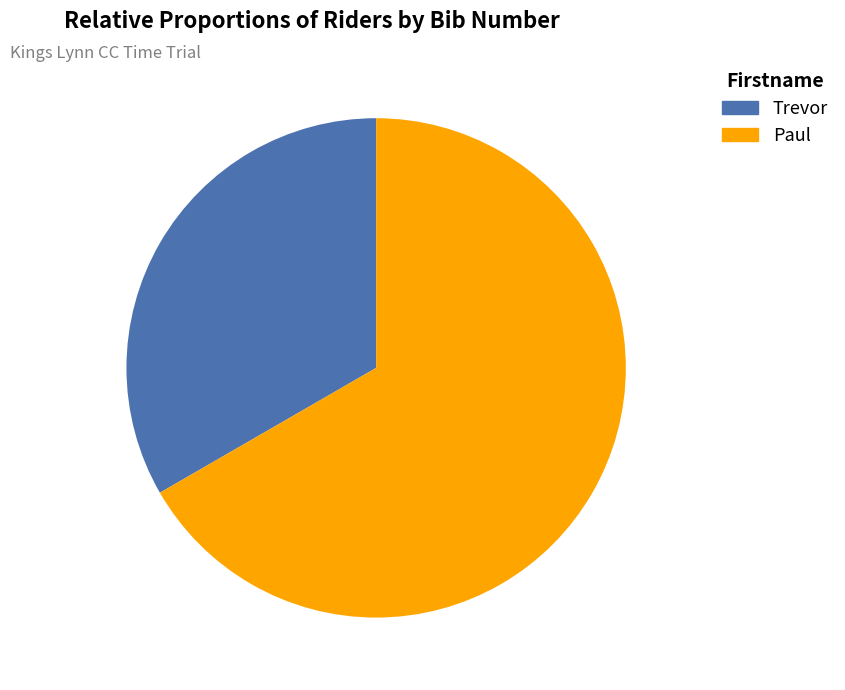

To the nearest percent, what is the difference between the Trevor and Paul slice percentages?

33%